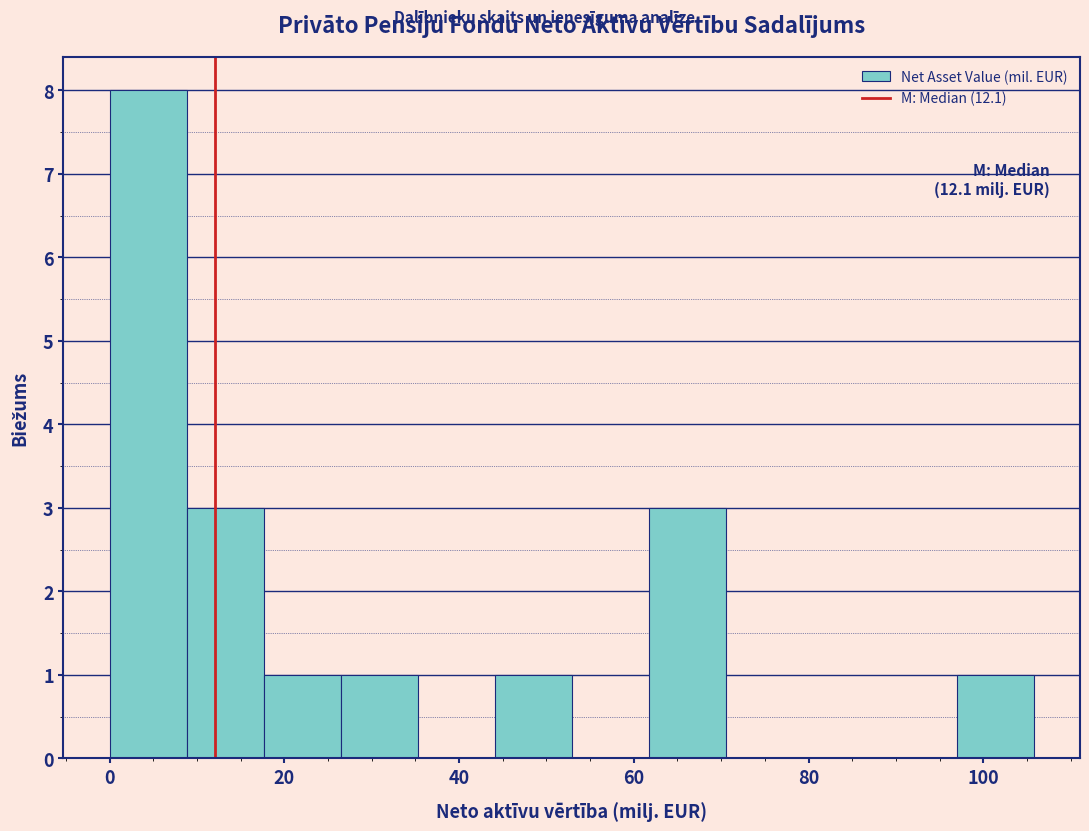

Over which range of the x-axis is the bar tallest?

0 to 8